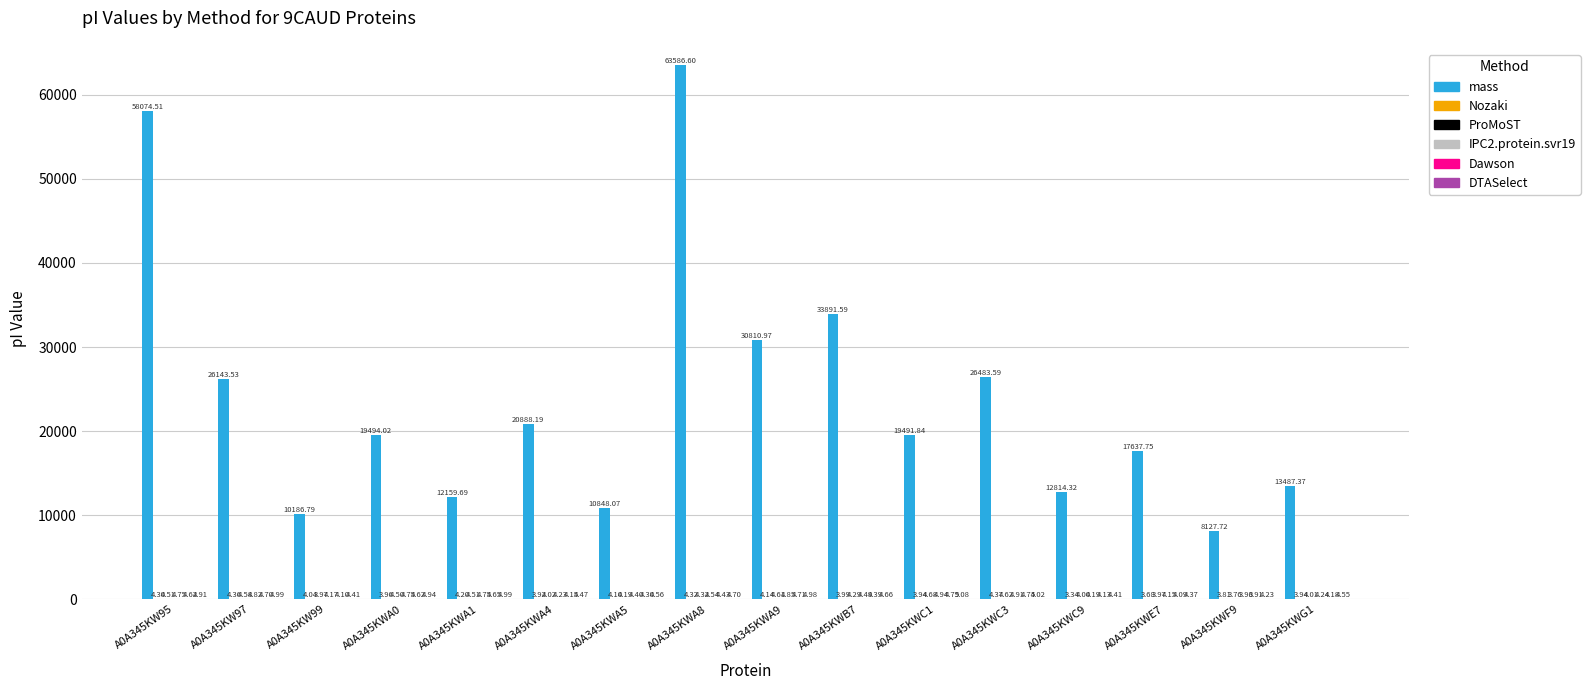

Which series has the largest total across all categories?

mass